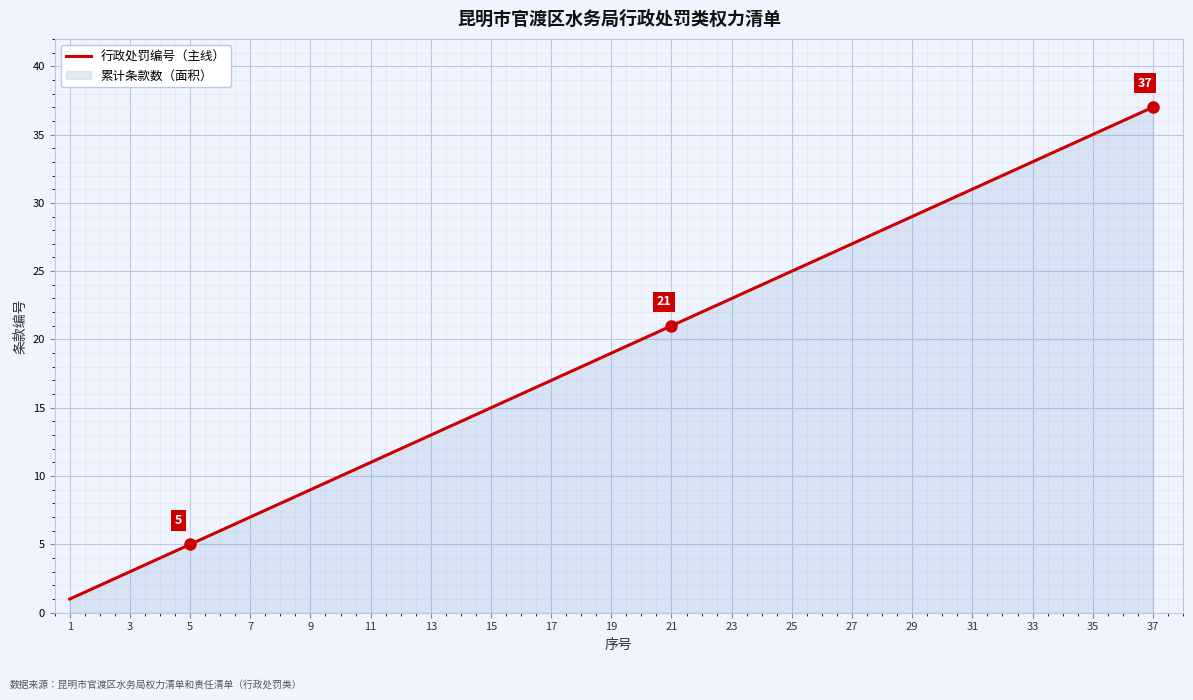

What is the ratio of the value at 13 to the value at 21?

0.6